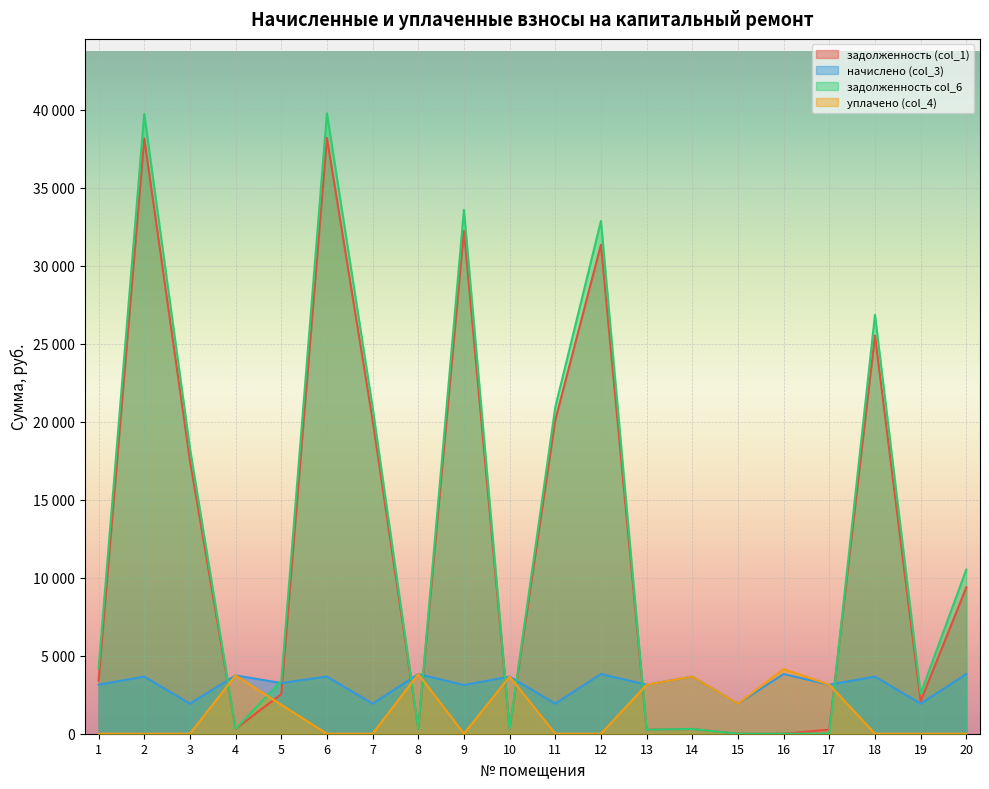

The value of уплачено (col_4) at 20 is 0.0. True or false?

True